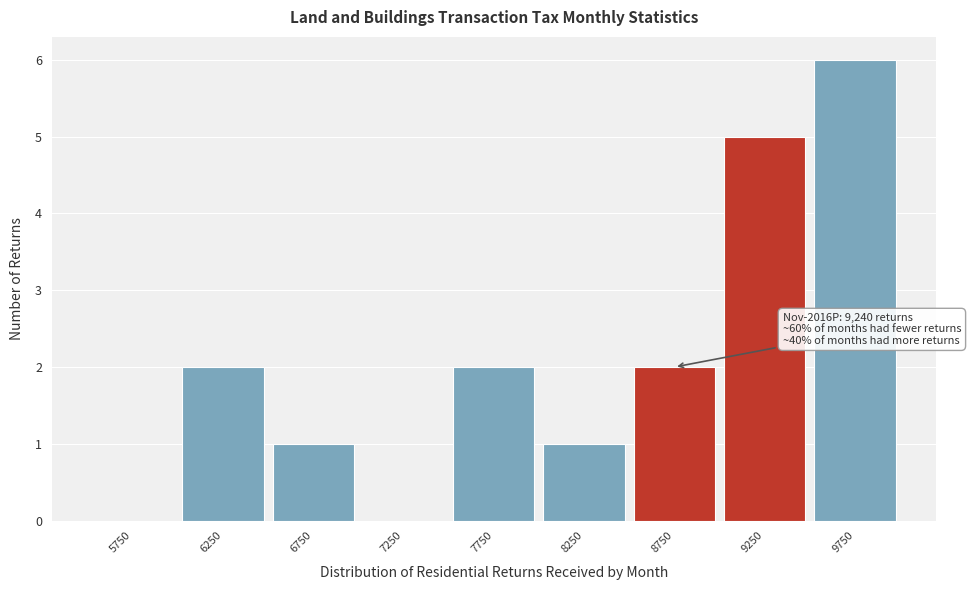

Over which range of the x-axis is the bar tallest?

9500 to 10000